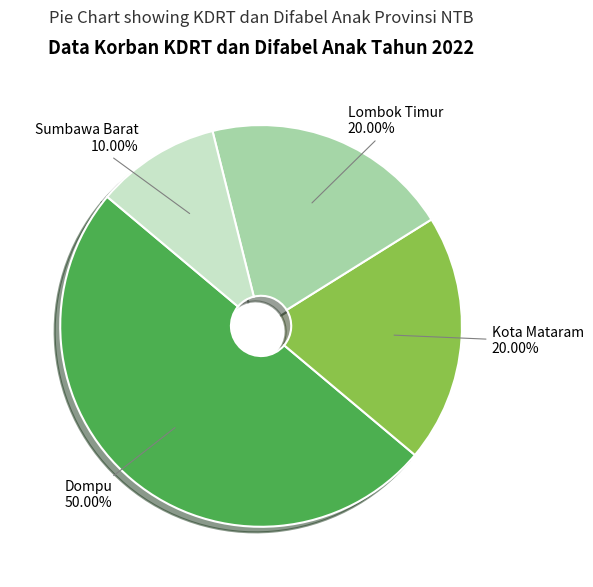

How many slices are in this pie chart?

4